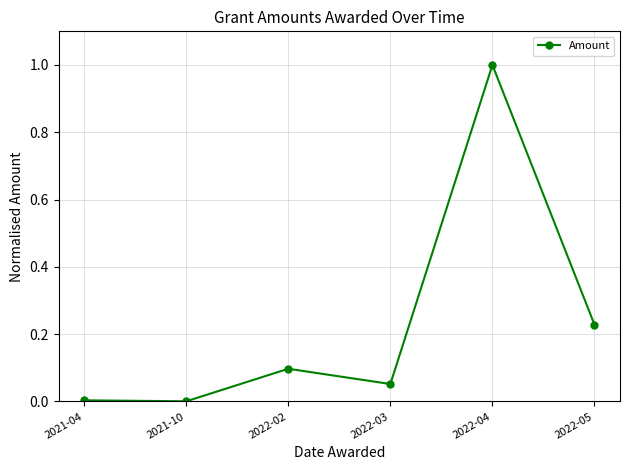

What is the difference between the maximum and minimum values?

1.0